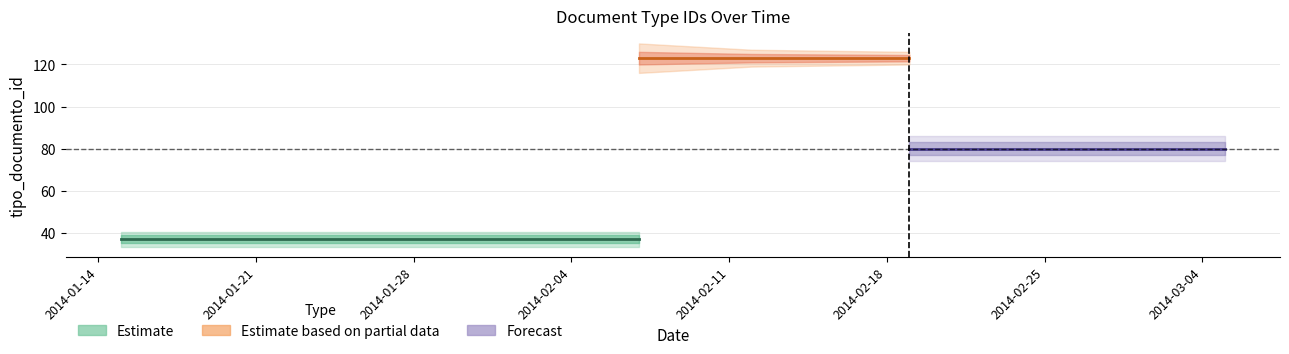

How many lines are shown in the chart?

3